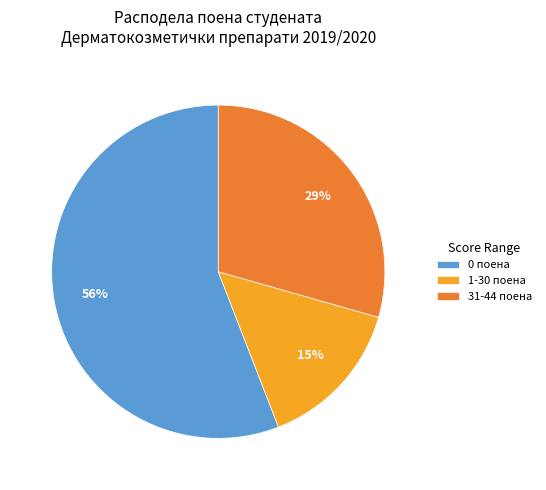

The 31-44 поена slice represents 39% of the pie. True or false?

False